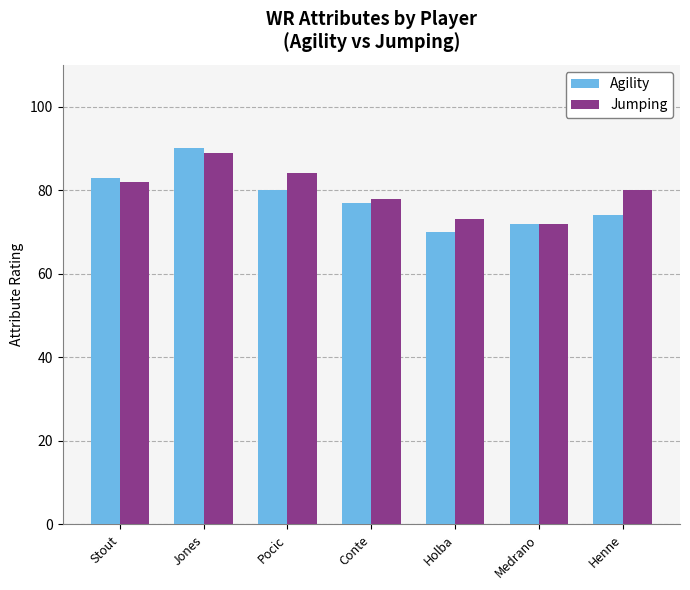

What is the value of the Jumping bar at the 1st from the left?

82